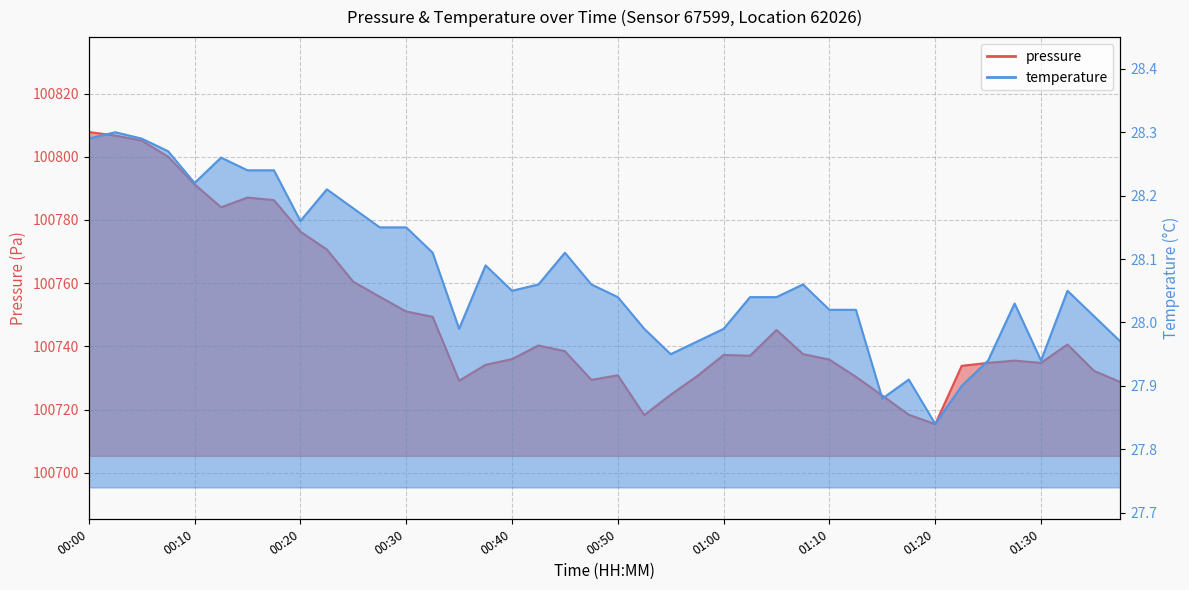

How many values in the pressure series are below 100737?

19